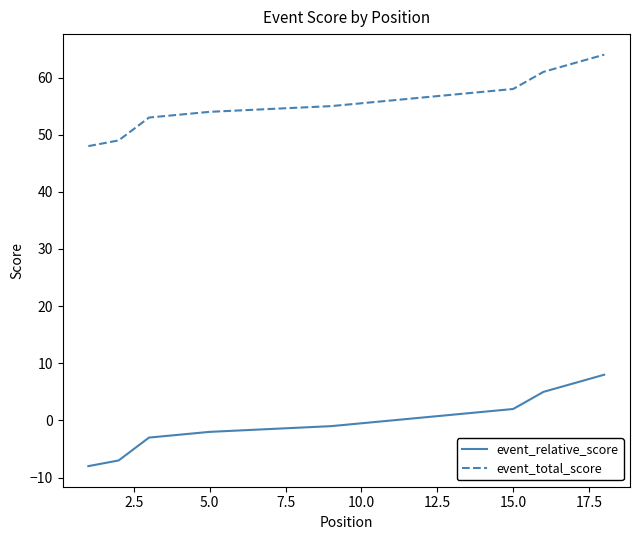

The value of event_total_score at 13 is 57. True or false?

True